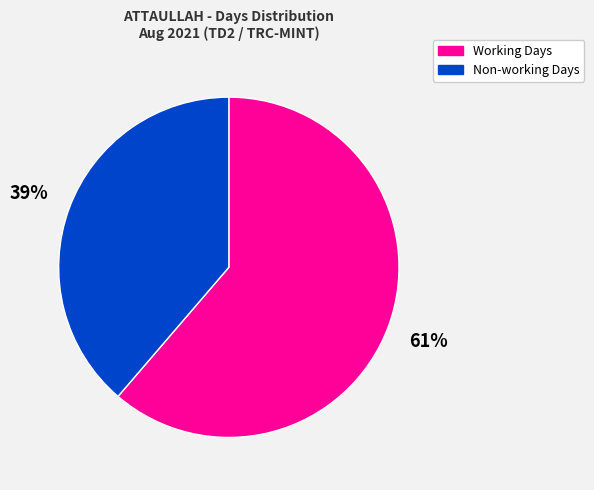

What is the largest slice in the pie chart?

Working Days